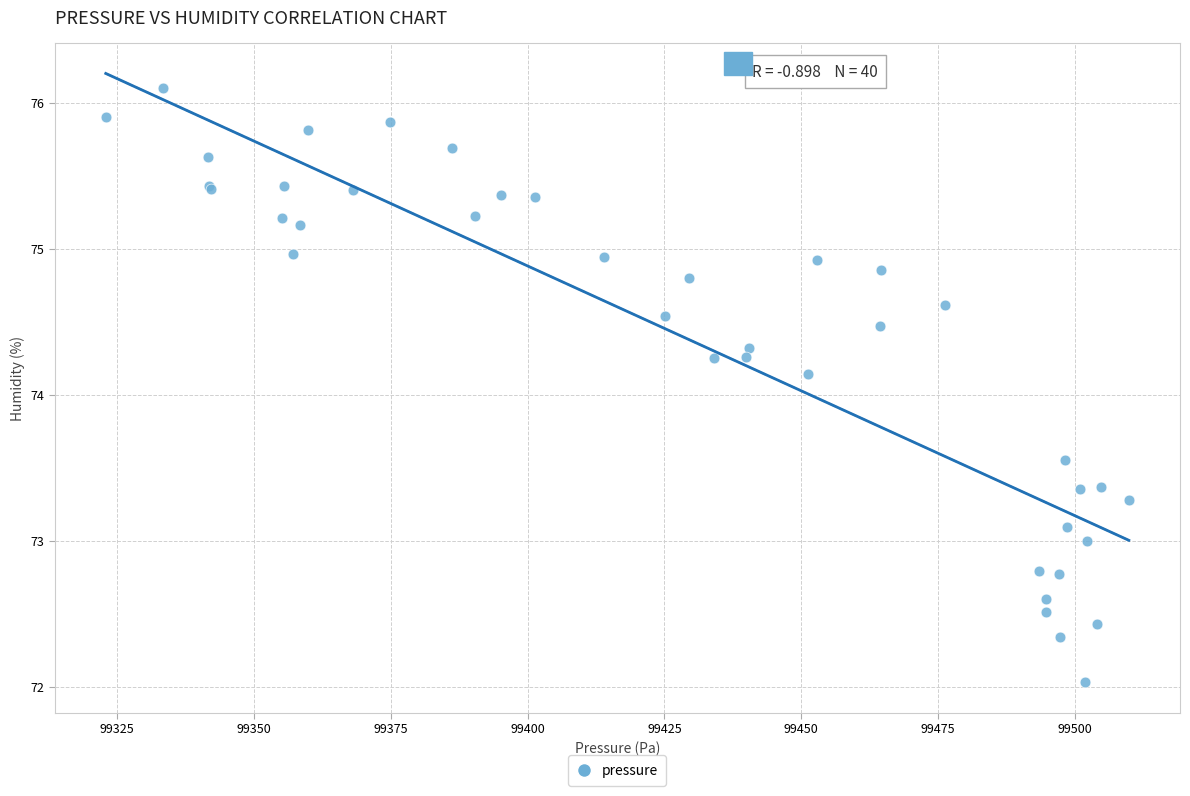

What Y value in the scatter plot is closest to 74?

74.1